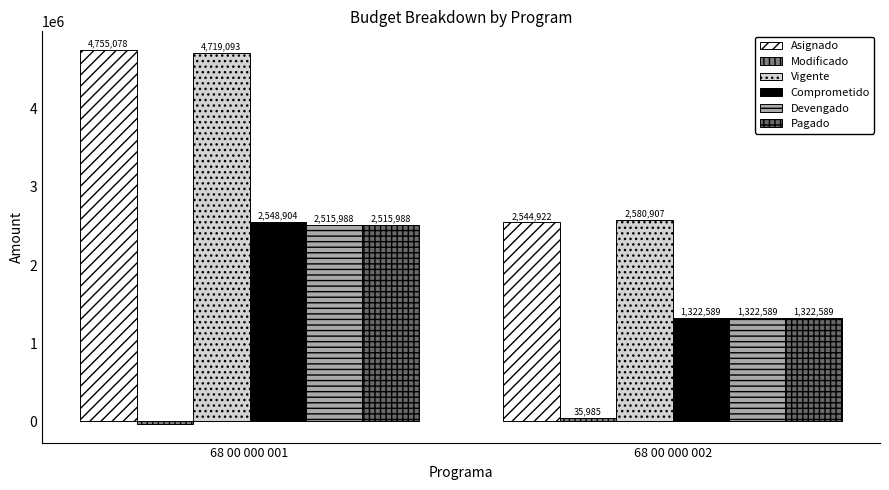

How many bars are there in each group?

6